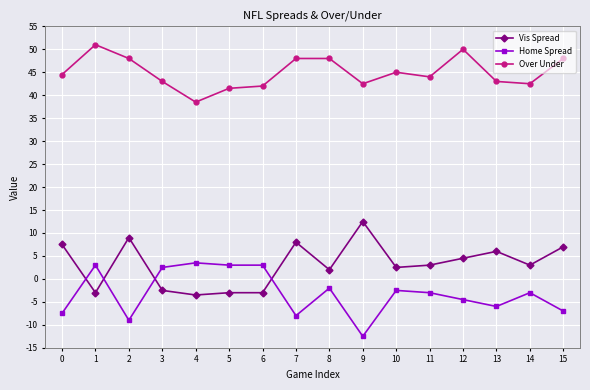

The Over Under series shows 30.1 at 0. True or false?

False